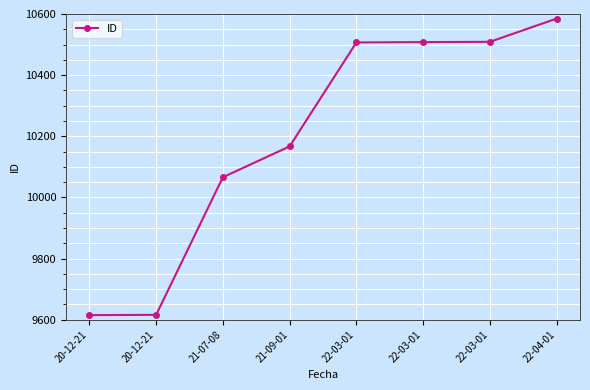

What is the average value?

10197